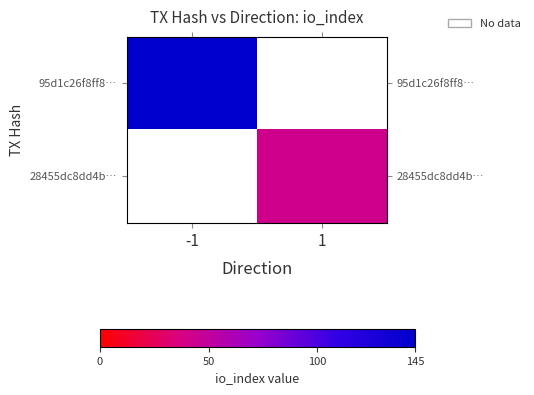

How many positive values does the 95d1c26f8ff8… series have?

1